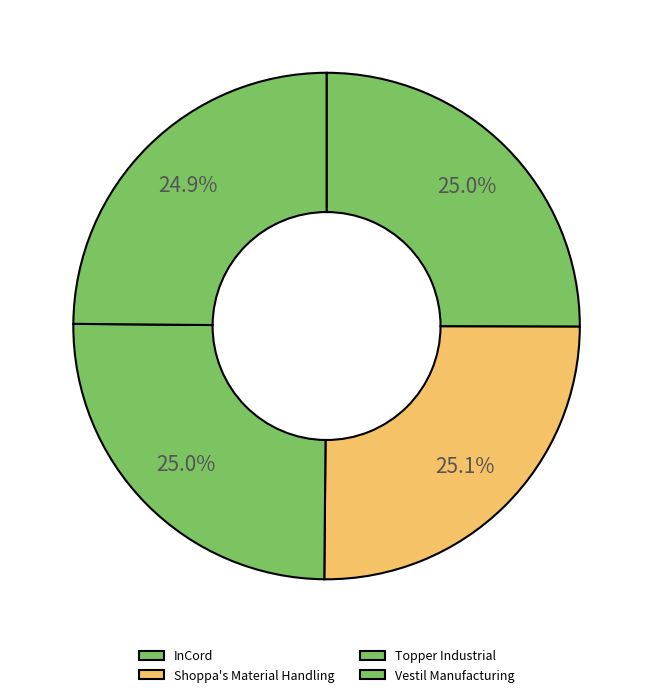

Does any single category account for the majority?

No